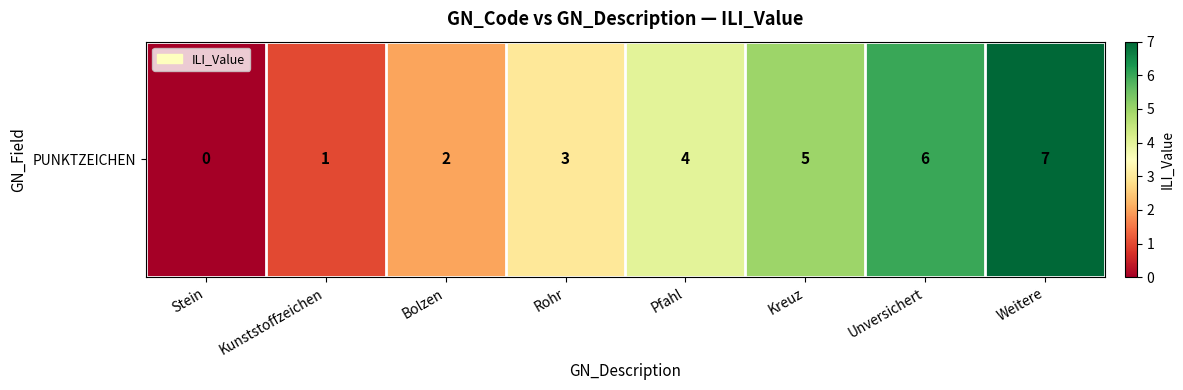

What is the sum of all values?

28